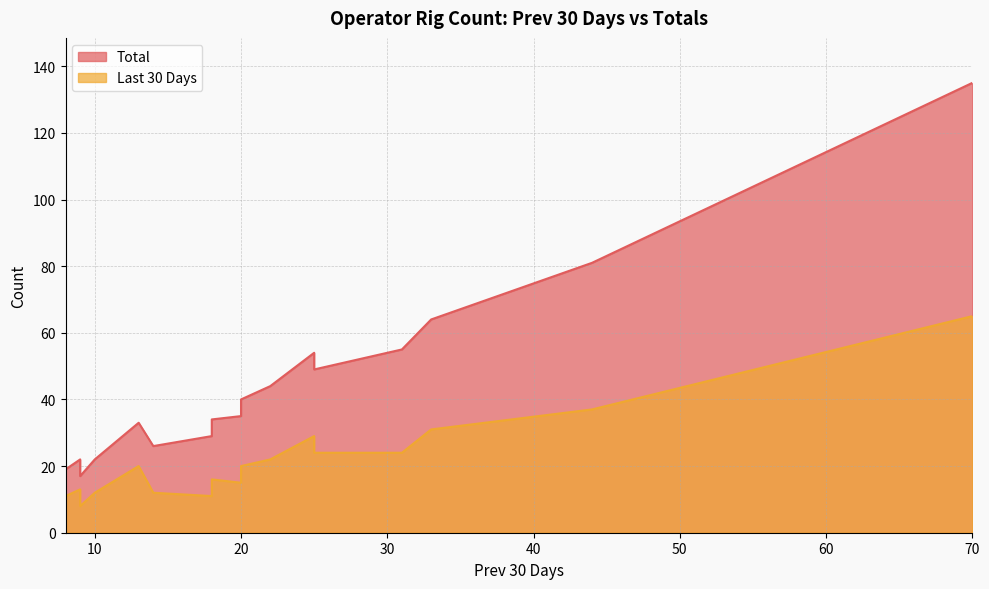

Does the chart have visible grid lines?

Yes